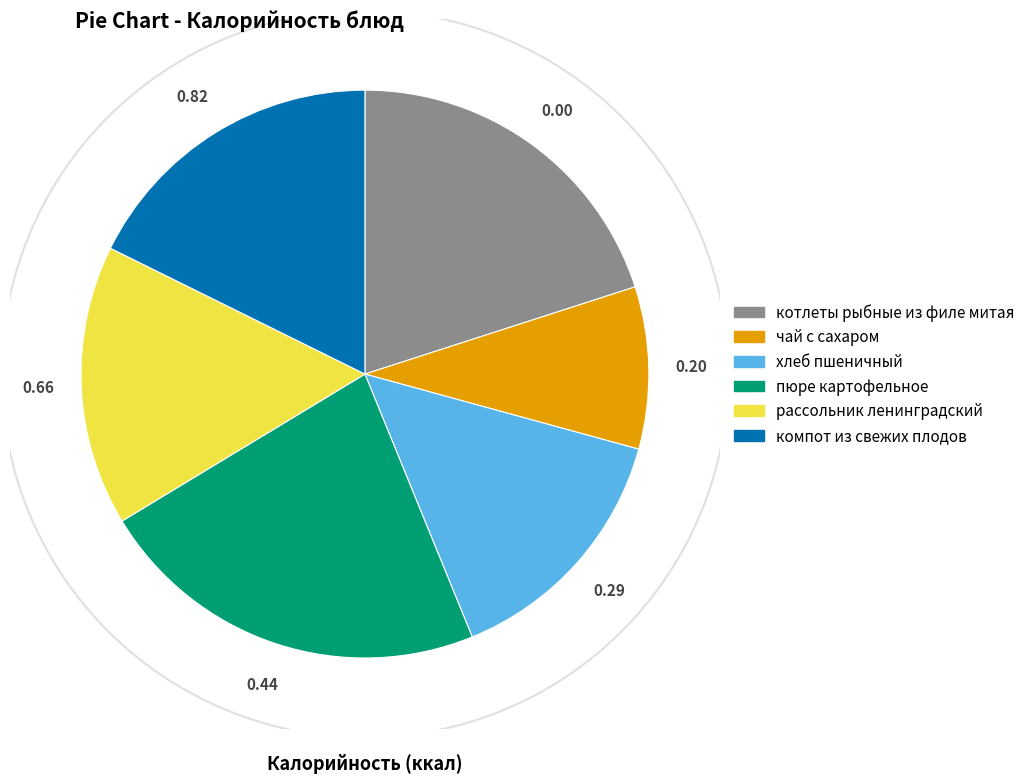

Between чай с сахаром and котлеты рыбные из филе митая, which is larger?

котлеты рыбные из филе митая